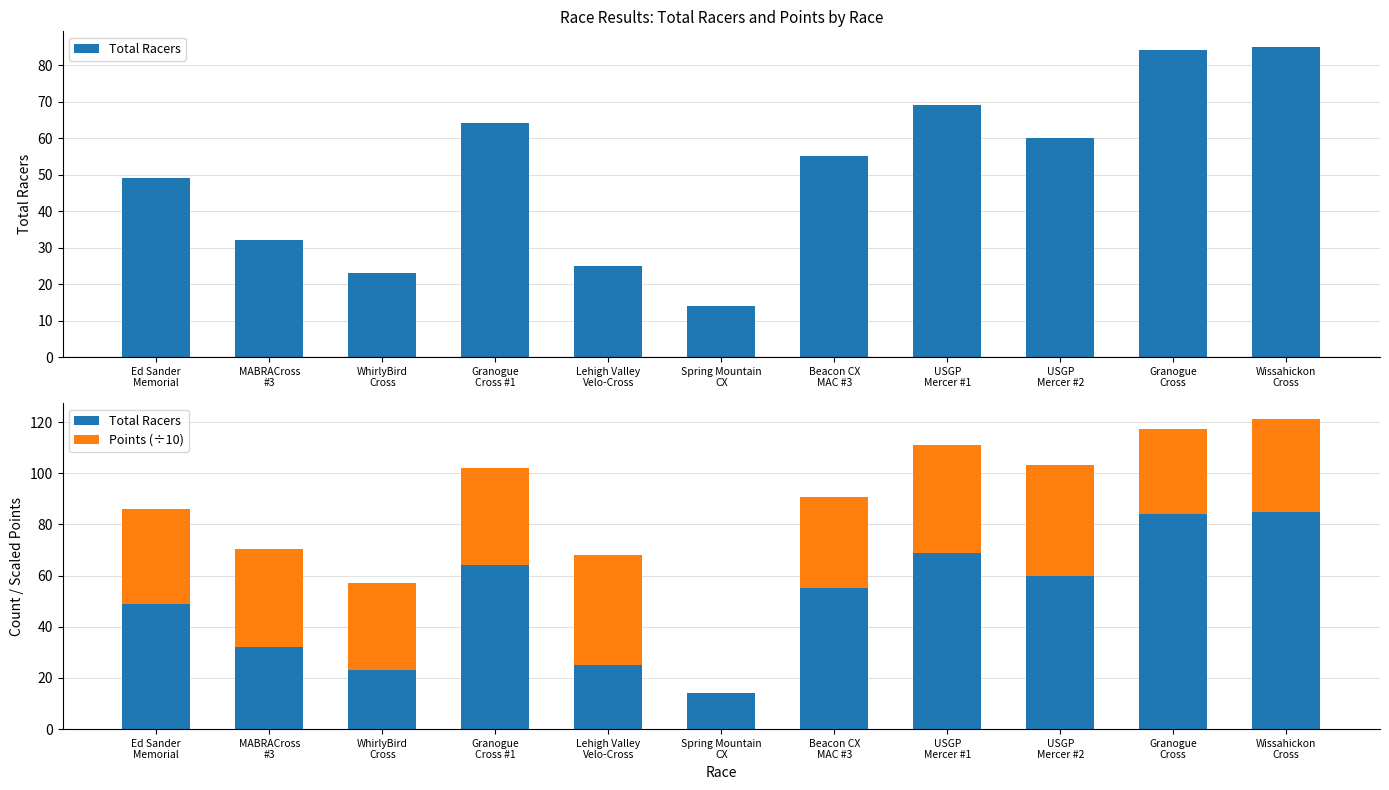

What is the label of the 6th bar from the right?

Spring Mountain
CX